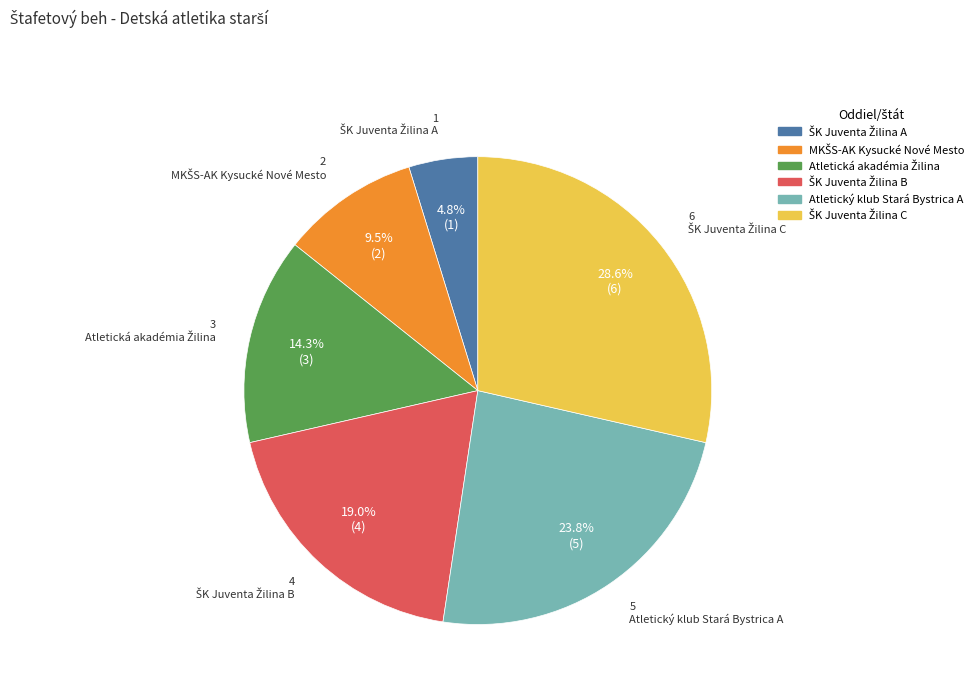

Is Atletický klub Stará Bystrica A the majority of the pie?

No